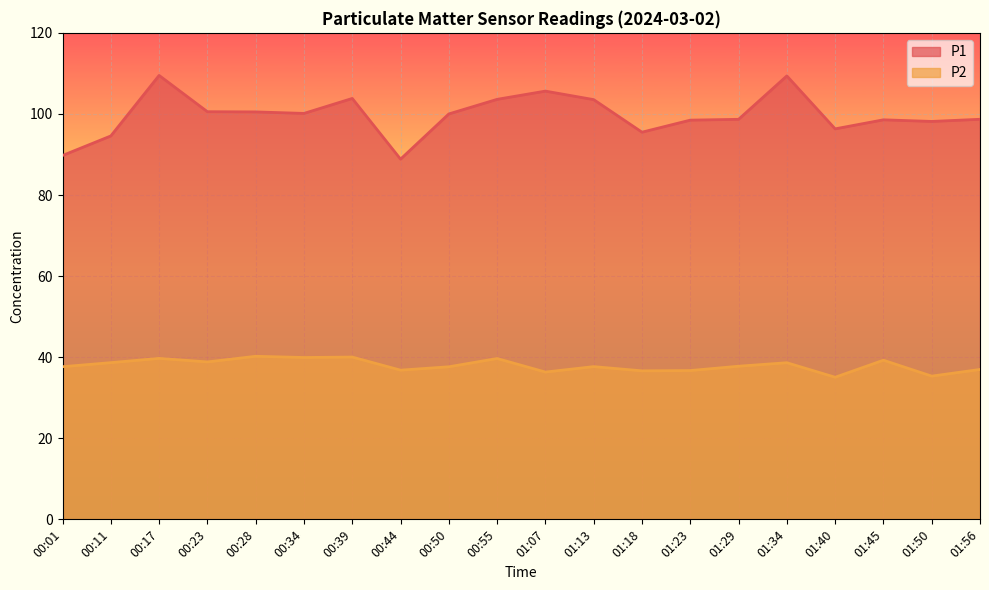

At how many categories does at least one series exceed 48?

20